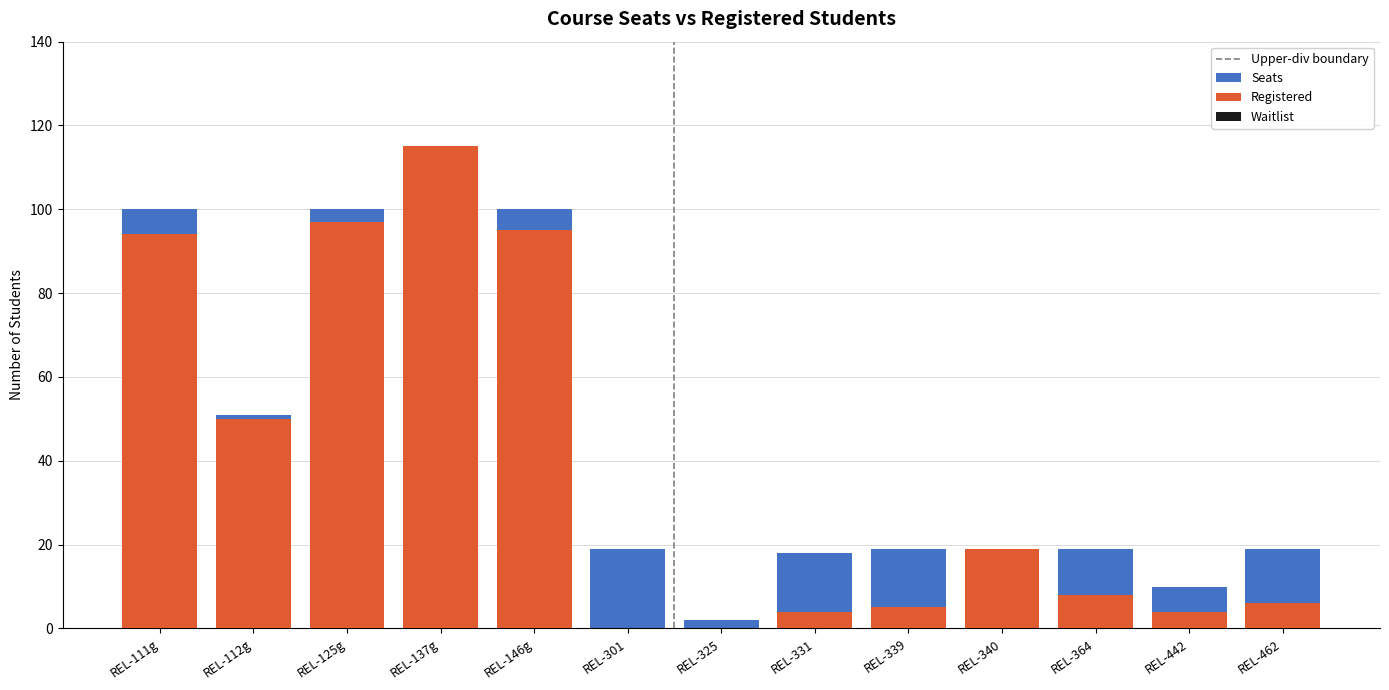

Where does the Registered series first go above 8?

REL-111g